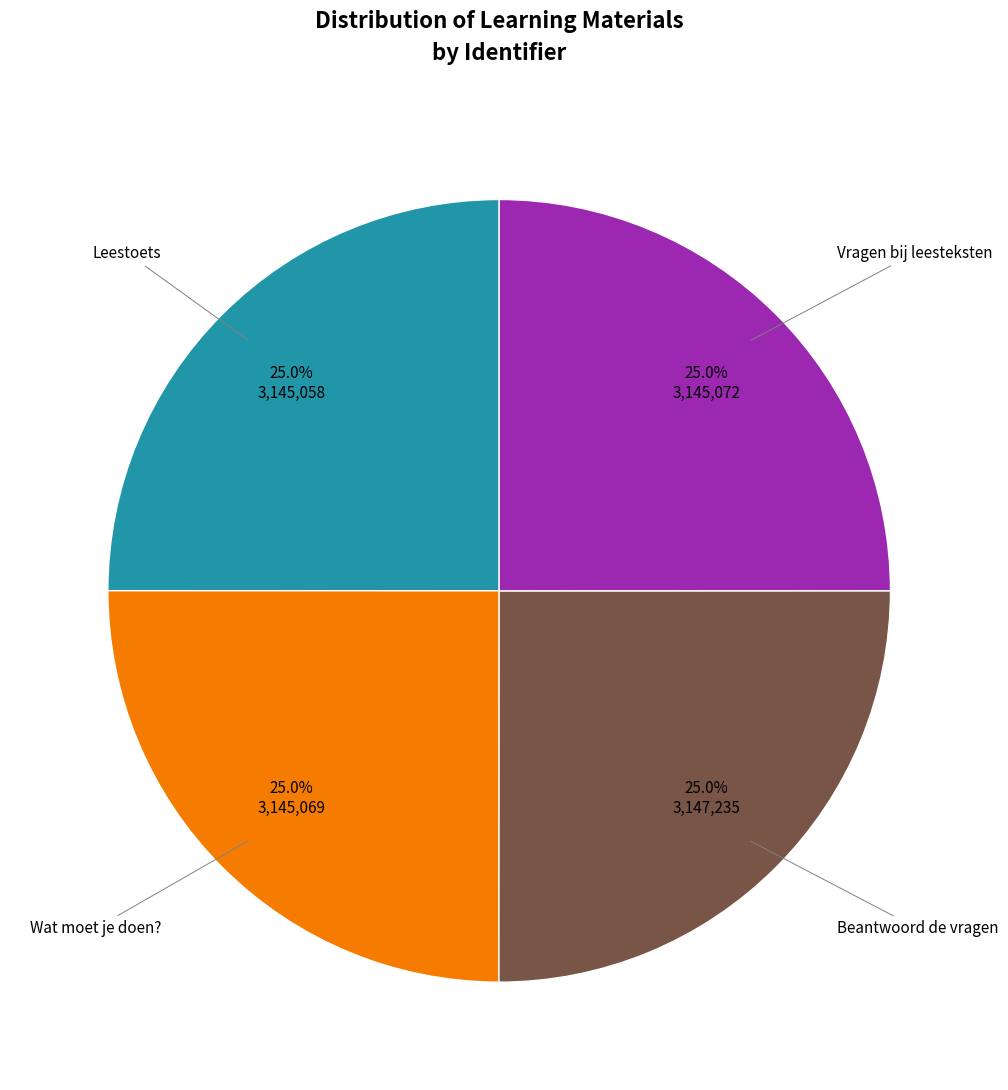

Does Wat moet je doen? represent more than half of the total?

No